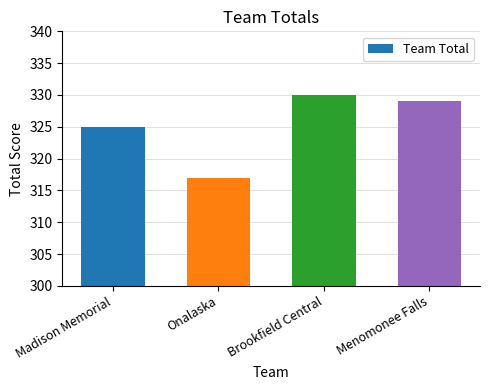

What is the change in value from Brookfield Central to Menomonee Falls?

-1